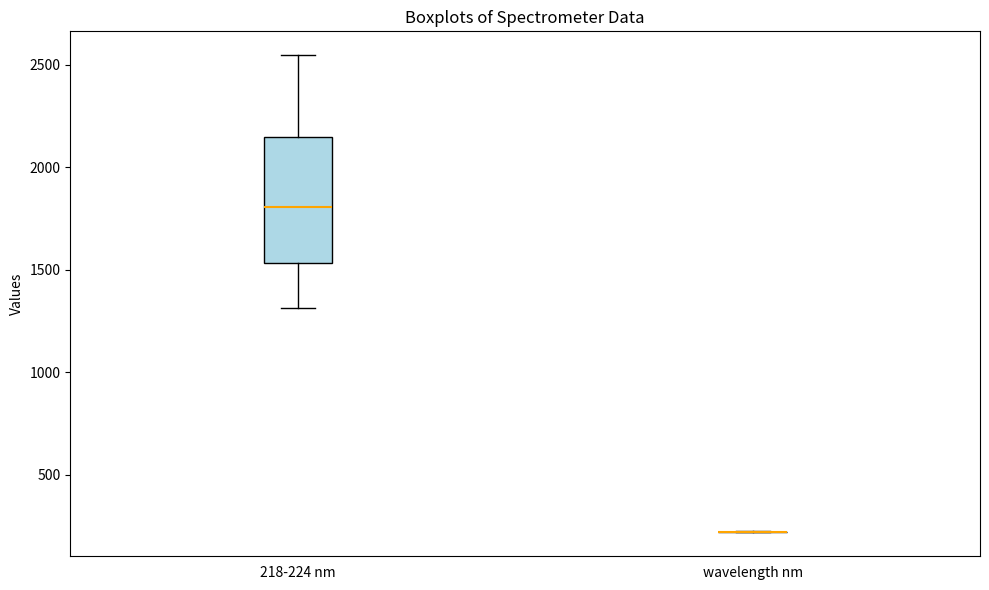

Reading left to right, read every box against the y-axis: the position of its median line, the range the box covers, and the ends of its whiskers. The values are not printed on the chart, so give them approximately, as read against the axis.

218-224 nm: median 1800, box 1550 to 2150, whiskers 1300 to 2550
wavelength nm: box collapsed to a line at 200, whiskers 200 to 200